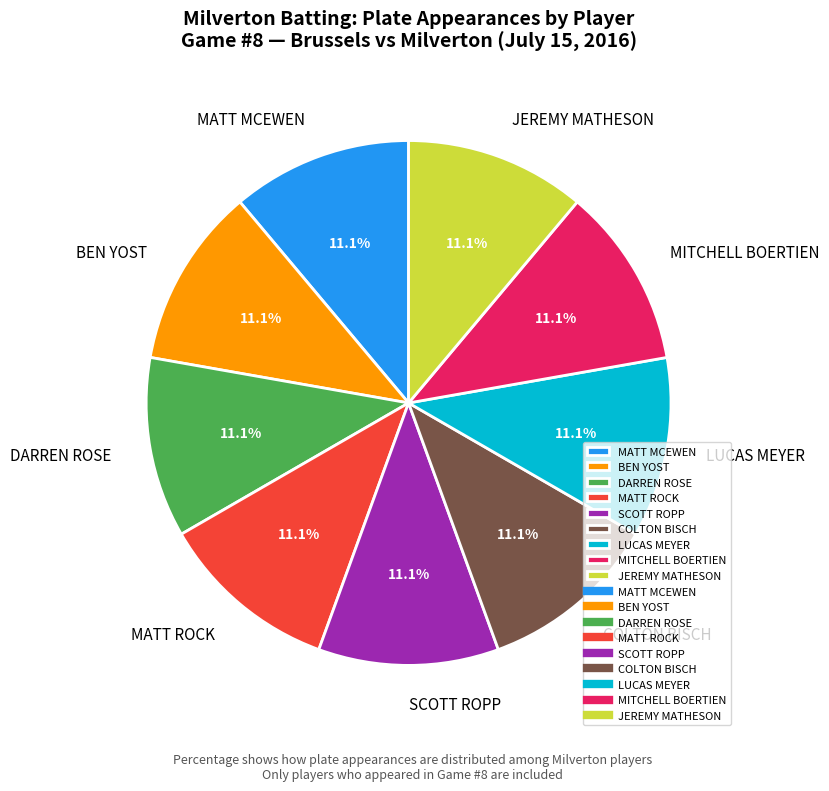

Is there any slice that represents more than half of the pie?

No